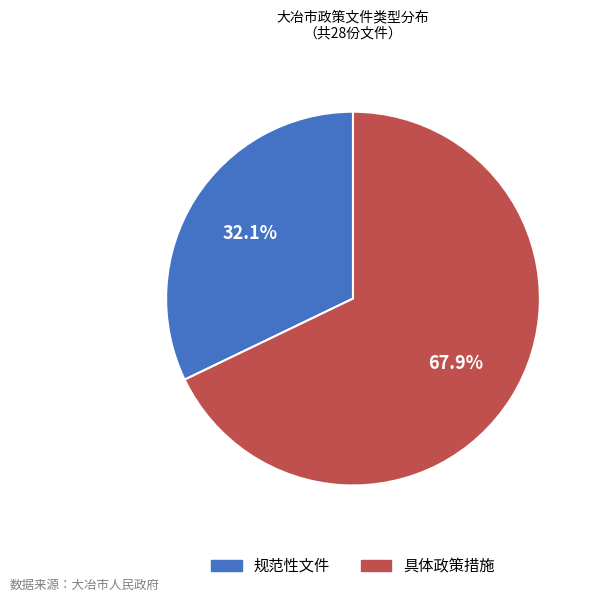

Approximately how many times larger is the value at 规范性文件 compared to 具体政策措施?

0.5